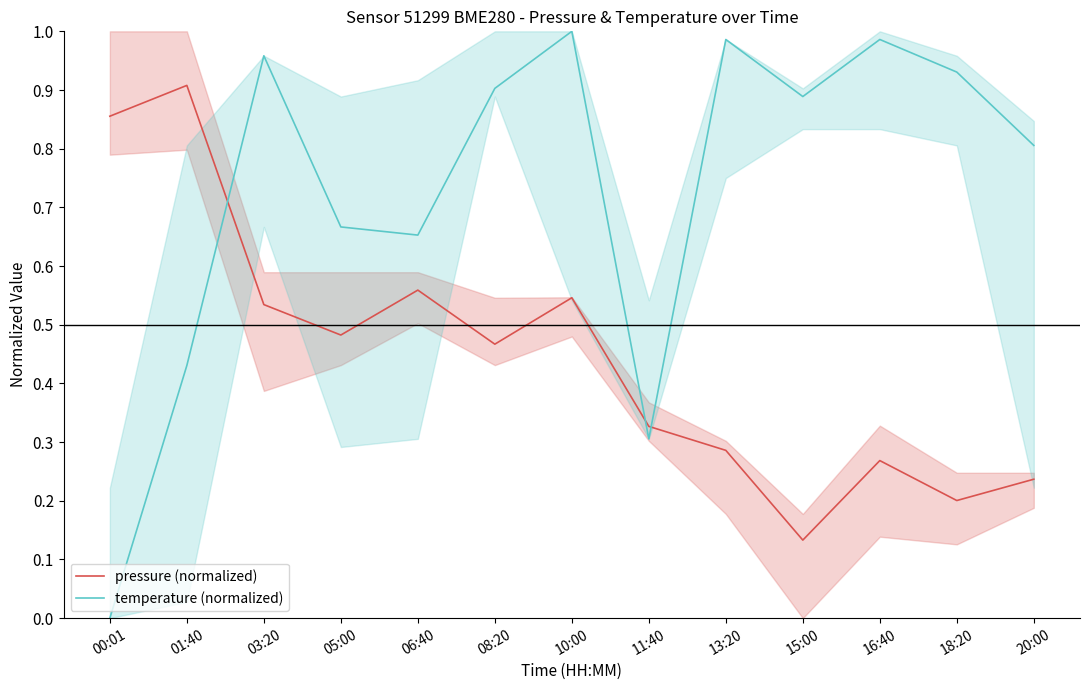

What is the value of the temperature (normalized) point at the 10th from the left?

0.9